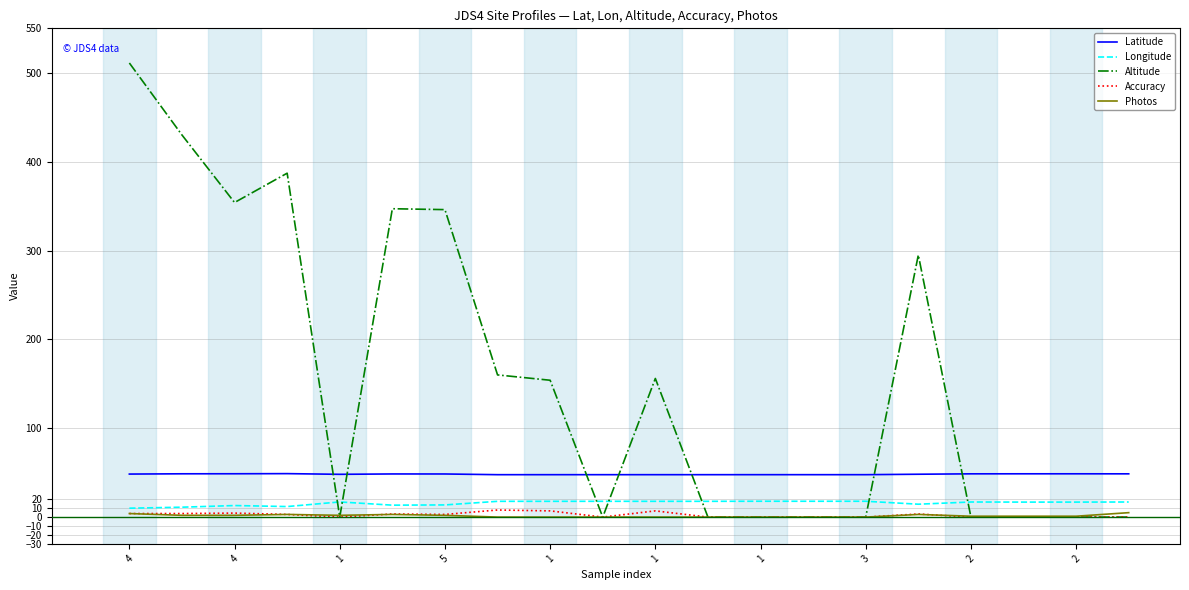

Which series has the widest spread of values?

Altitude